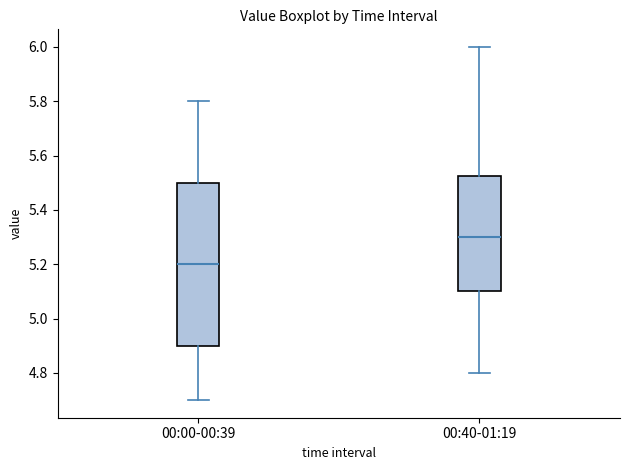

Where does the upper whisker of the box for 00:00-00:39 end on the y-axis? The values are not printed on the chart, so give them approximately, as read against the axis.

5.80